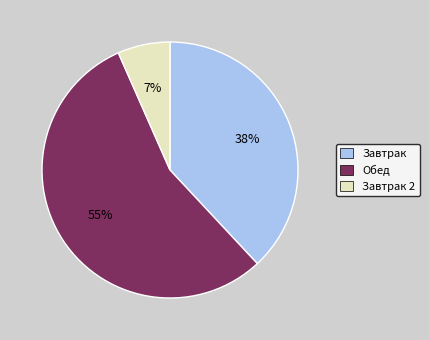

Is there a majority slice in this chart?

Yes